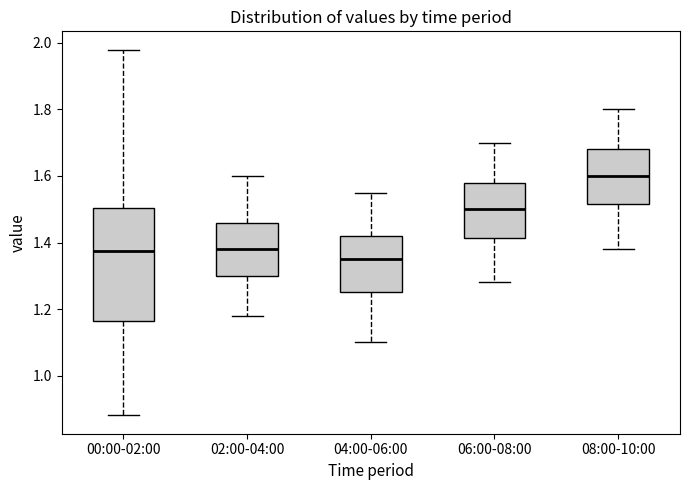

Reading left to right, transcribe this box plot: for each box, give where its median line is, the range the box spans, and where its two whiskers end, as read against the y-axis. The values are not printed on the chart, so give them approximately, as read against the axis.

00:00-02:00: median 1.38, box 1.16 to 1.50, whiskers 0.88 to 1.98
02:00-04:00: median 1.38, box 1.30 to 1.46, whiskers 1.18 to 1.60
04:00-06:00: median 1.36, box 1.26 to 1.42, whiskers 1.10 to 1.56
06:00-08:00: median 1.50, box 1.42 to 1.58, whiskers 1.28 to 1.70
08:00-10:00: median 1.60, box 1.52 to 1.68, whiskers 1.38 to 1.80